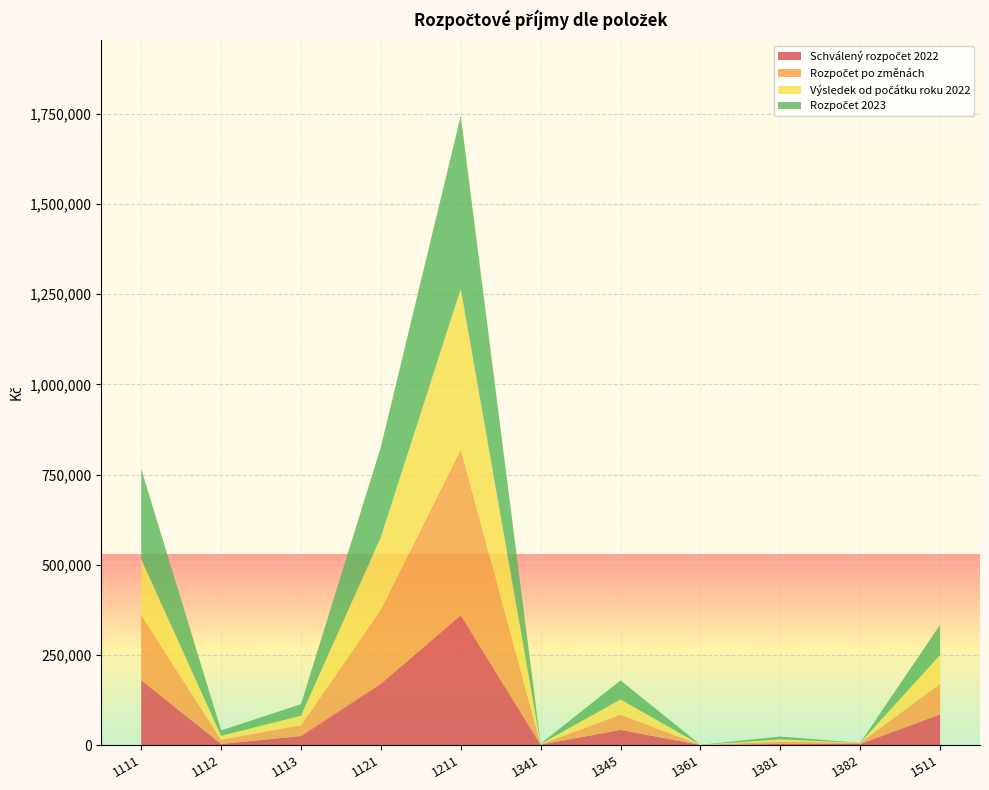

Reading left to right, list all the values displayed in this chart.

Schválený rozpočet 2022: 1111=180000.0	1112=3000.0	1113=25000.0	1121=170000.0	1211=360000.0	1341=1000.0	1345=42000.0	1361=200.0	1381=3000.0	1382=3000.0	1511=85000.0
Rozpočet po změnách: 1111=180000.0	1112=12000.0	1113=30000.0	1121=205000.0	1211=460000.0	1341=1000.0	1345=42390.0	1361=200.0	1381=6500.0	1382=3000.0	1511=85000.0
Výsledek od počátku roku 2022: 1111=155208.2	1112=10420.3	1113=26240.2	1121=201495.8	1211=444641.5	1341=750.0	1345=42010.0	1361=0.0	1381=6034.2	1382=0.0	1511=79395.1
Rozpočet 2023: 1111=250000.0	1112=15000.0	1113=32000.0	1121=250000.0	1211=480000.0	1341=1000.0	1345=52800.0	1361=200.0	1381=8000.0	1382=0.0	1511=84000.0